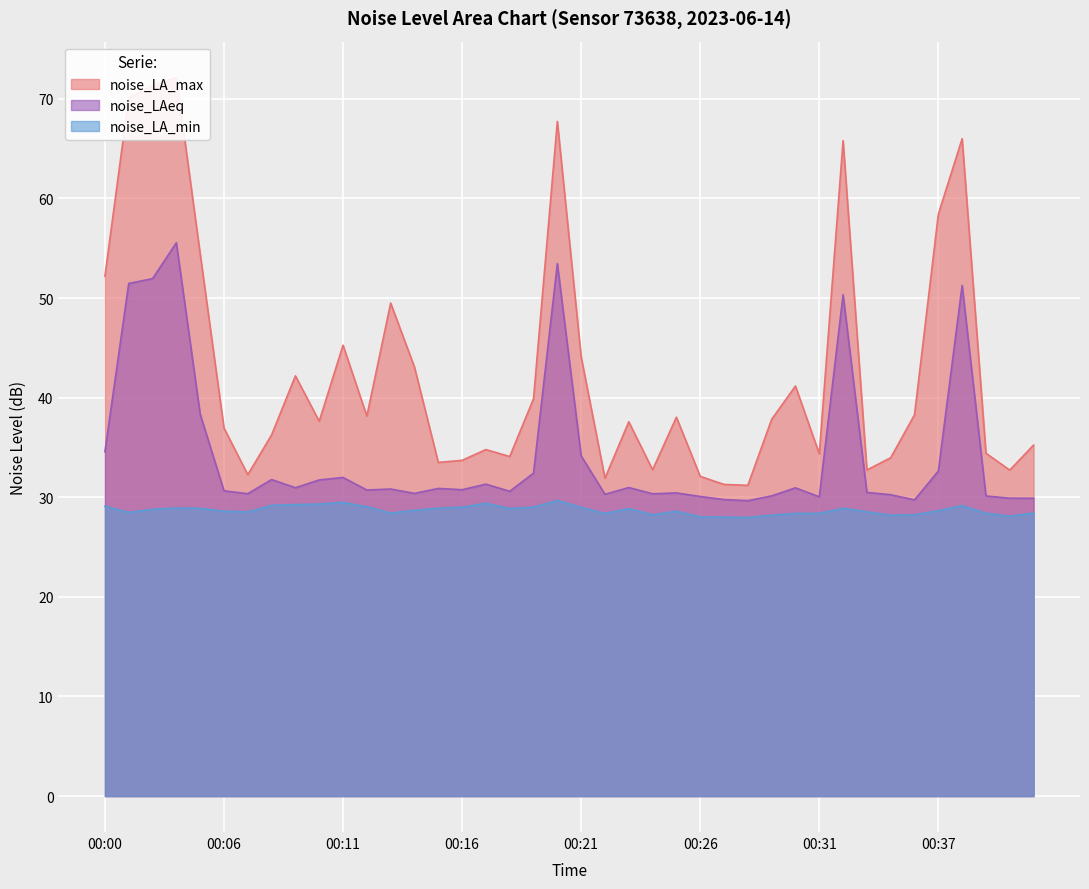

Is it true that noise_LA_max equals 56.2 at 00:09?

False